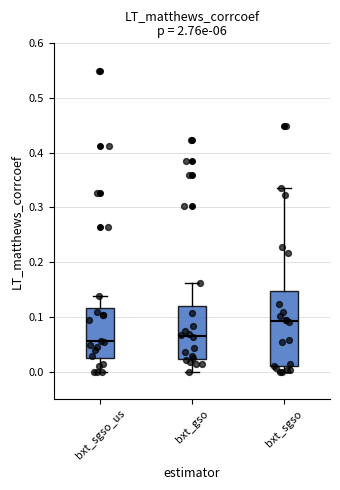

Reading left to right, transcribe this box plot: for each box, give where its median line is, the range the box spans, and where its two whiskers end, as read against the y-axis. The values are not printed on the chart, so give them approximately, as read against the axis.

bxt_sgso_us: median 0.06, box 0.03 to 0.12, whiskers 0.00 to 0.14
bxt_gso: median 0.07, box 0.02 to 0.12, whiskers 0.00 to 0.16
bxt_sgso: median 0.09, box 0.01 to 0.15, whiskers 0.00 to 0.34